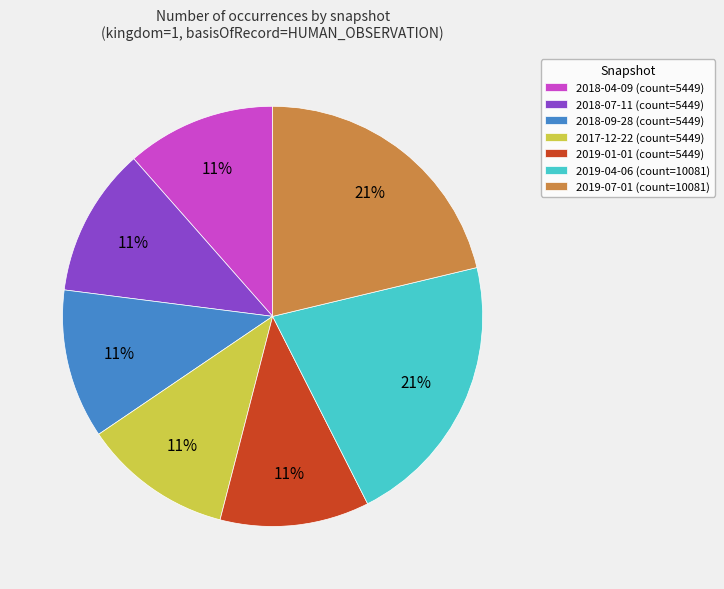

Combined, do 2018-04-09 (count=5449) and 2018-09-28 (count=5449) account for over 50%?

No